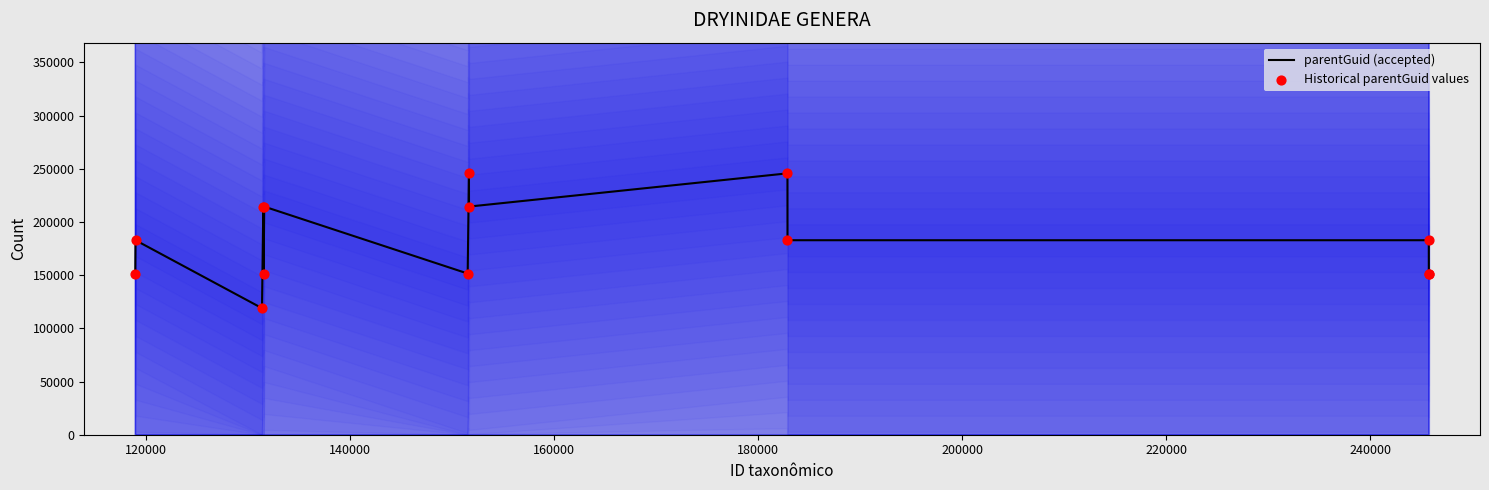

Which series has the largest Y range (max minus min)?

parentGuid (accepted)